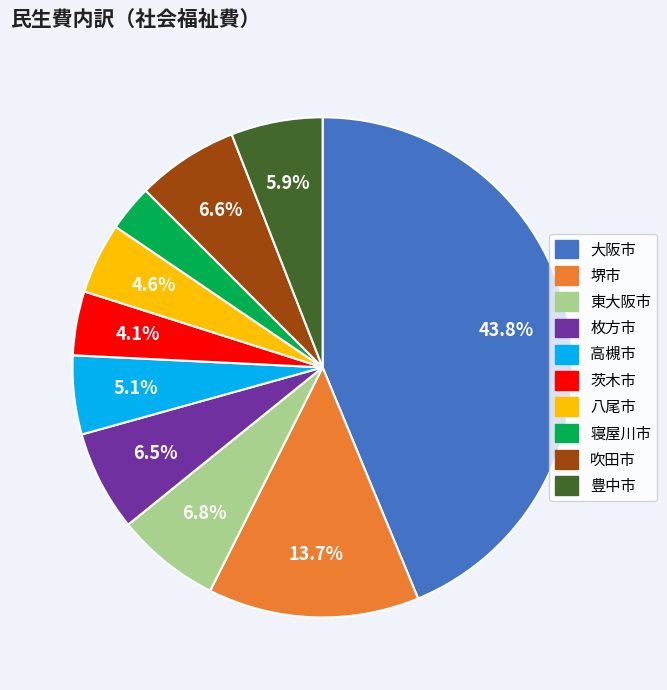

Combined, what portion of the pie is 茨木市 and 堺市?

17.8%